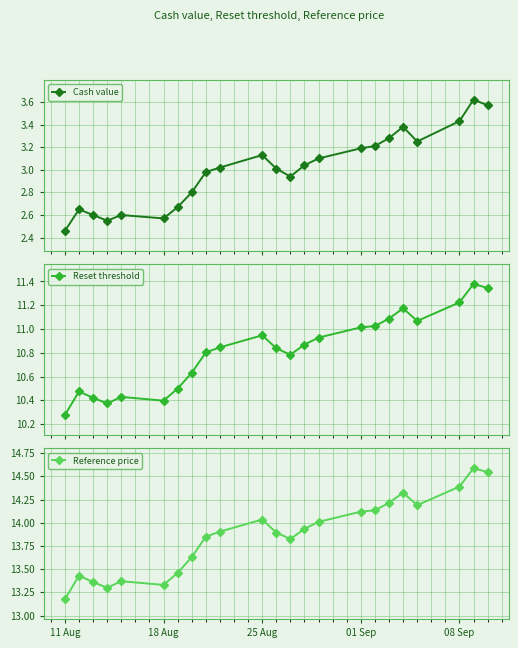

What is the difference between the maximum and second lowest values in the Reference price series?

1.3